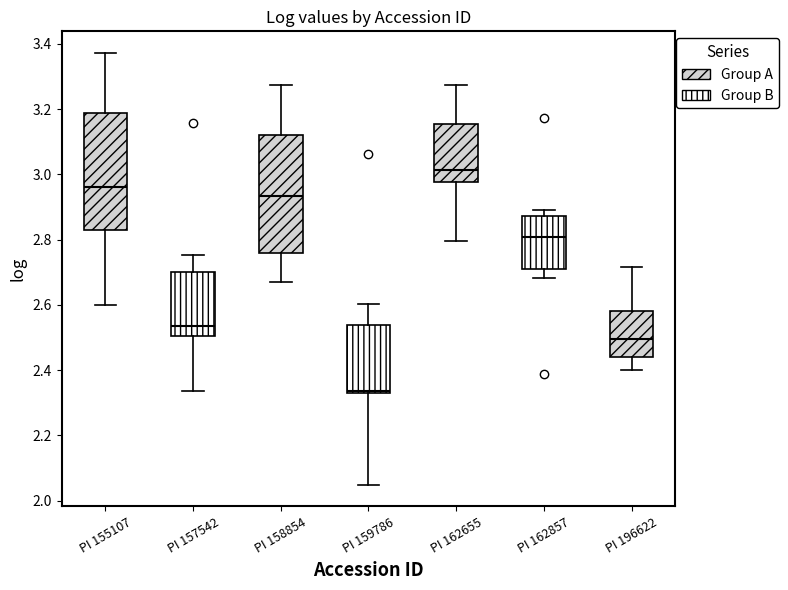

Reading left to right, read every box against the y-axis: the position of its median line, the range the box covers, and the ends of its whiskers. The values are not printed on the chart, so give them approximately, as read against the axis.

PI 155107: median 2.96, box 2.82 to 3.18, whiskers 2.60 to 3.38
PI 157542: median 2.54, box 2.50 to 2.70, whiskers 2.34 to 2.76
PI 158854: median 2.94, box 2.76 to 3.12, whiskers 2.66 to 3.28
PI 159786: median 2.34 (just above the box's lower edge), box 2.34 to 2.54, whiskers 2.04 to 2.60
PI 162655: median 3.02, box 2.98 to 3.16, whiskers 2.80 to 3.28
PI 162857: median 2.80, box 2.70 to 2.88, whiskers 2.68 to 2.90
PI 196622: median 2.50, box 2.44 to 2.58, whiskers 2.40 to 2.72